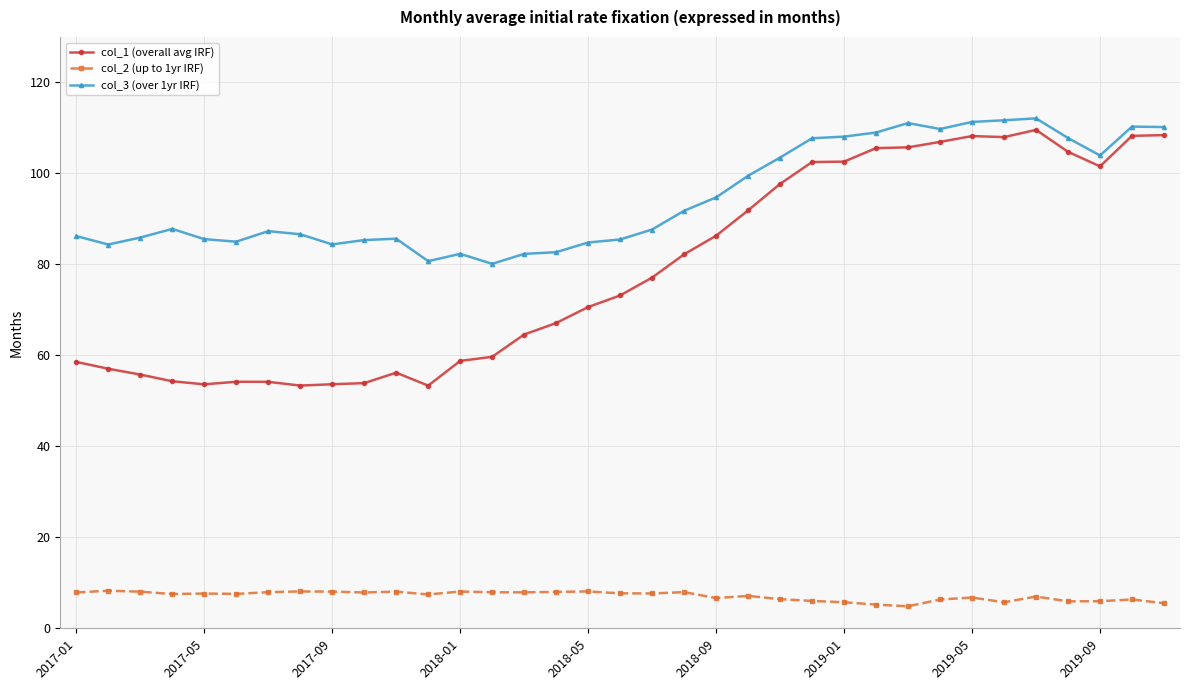

Does the chart display data point markers on the line(s)?

Yes